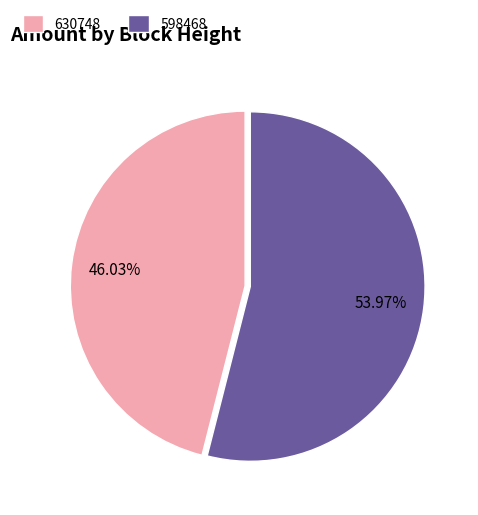

To the nearest percent, what is the combined percentage of 630748 and 598468?

100%